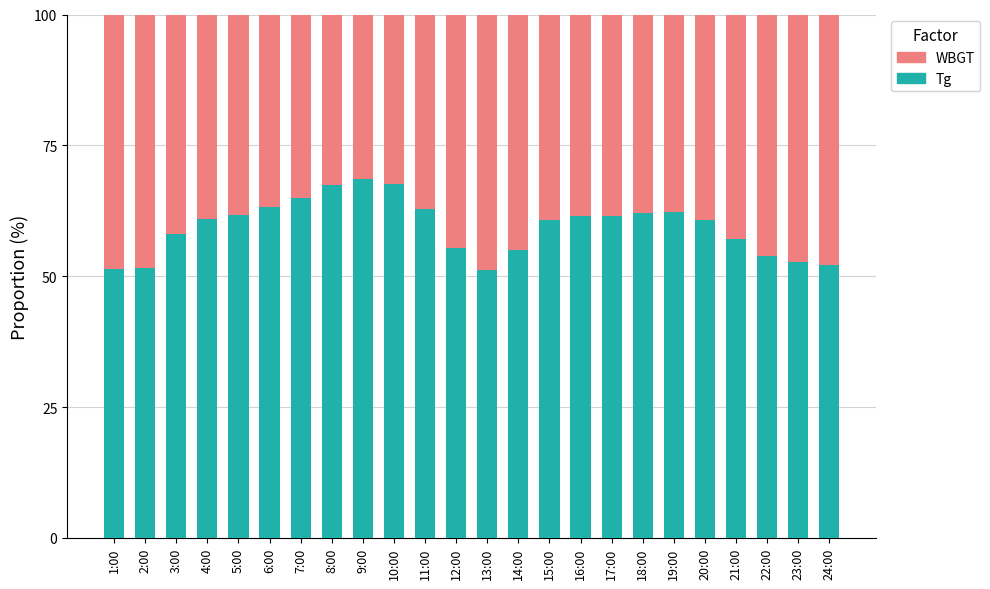

What is the total value across all series at 14:00?

100.0